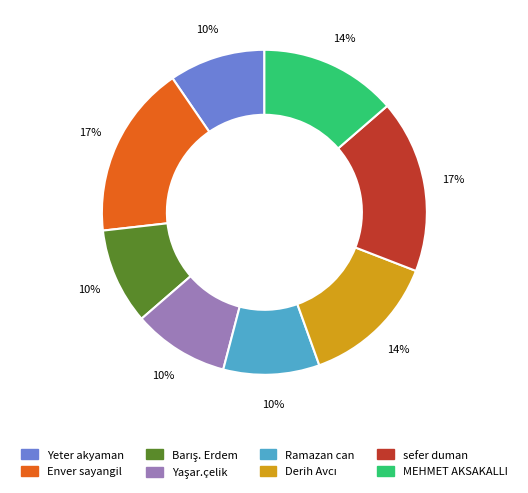

Between sefer duman and Yeter akyaman, which is larger?

sefer duman